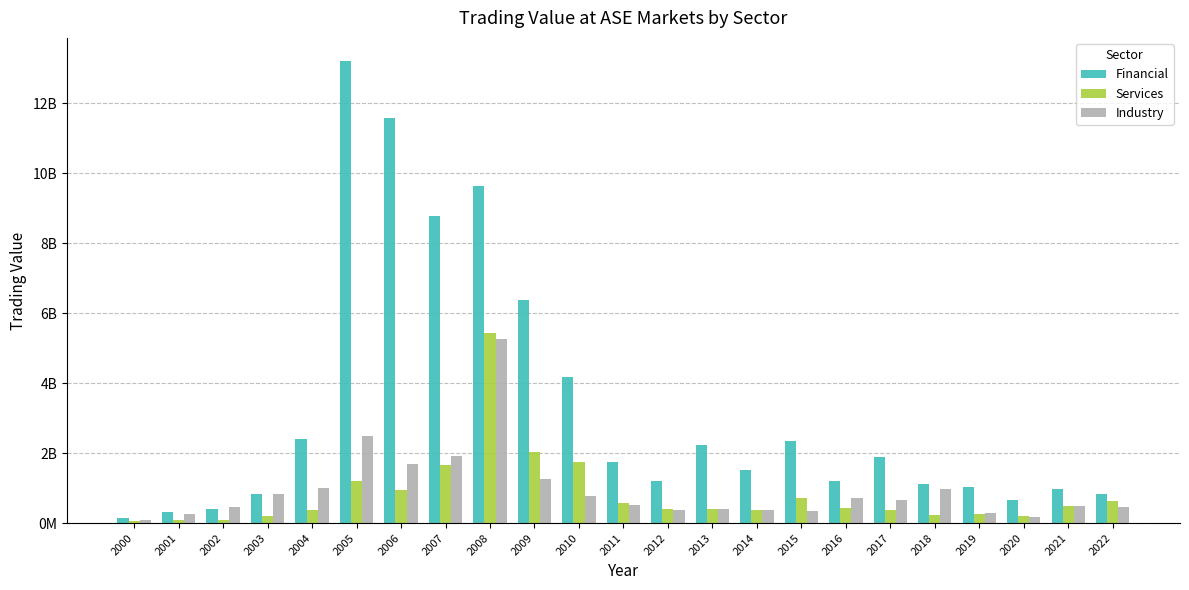

The Industry series shows 680717899.6 at 2018. True or false?

False